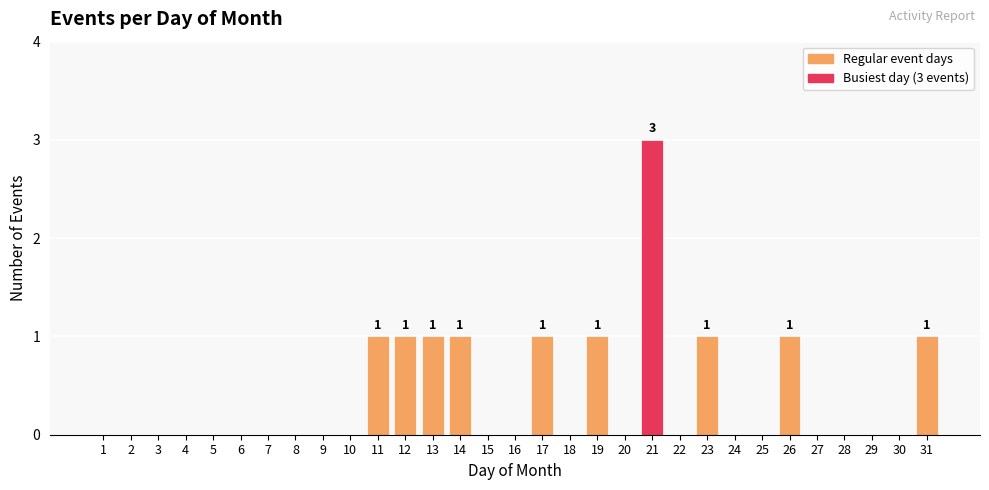

How many values are between 0 and 1?

30